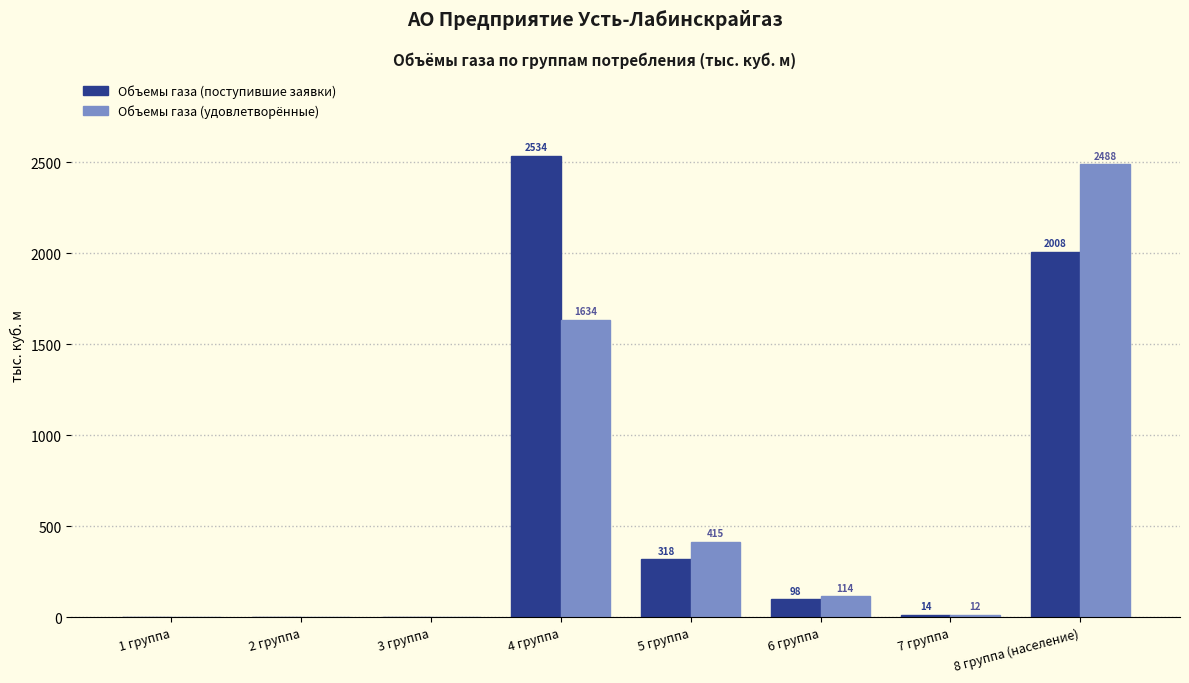

Between 5 группа and 7 группа, which series saw the biggest shift?

Объемы газа (удовлетворённые)